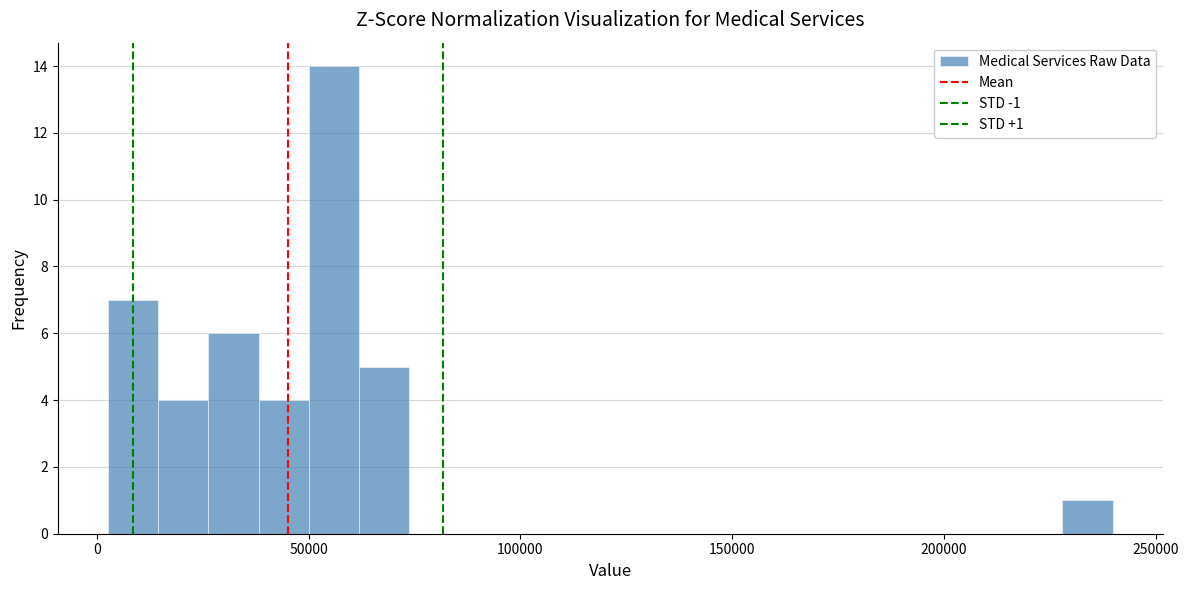

Read against the x-axis, roughly where is the centre of the tallest bar?

55000